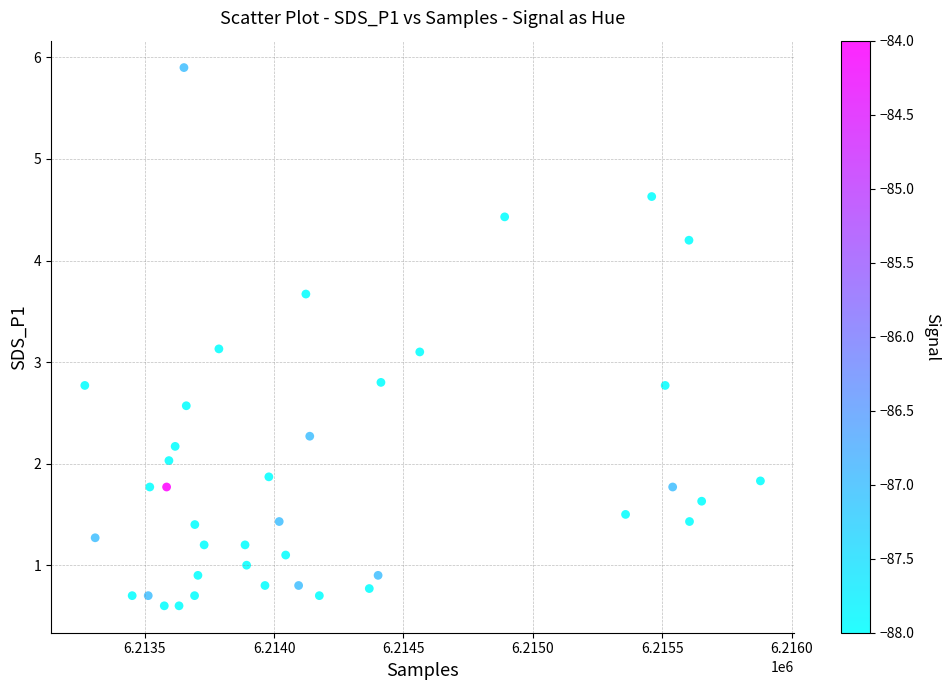

What is the range of X values (max minus min)?

2610.0